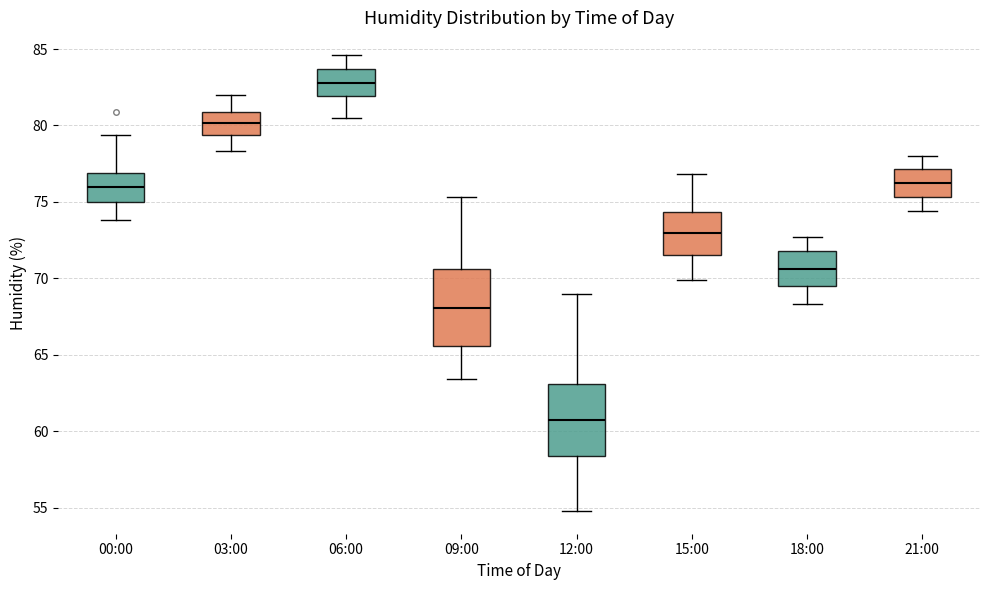

Which box's median line is the highest?

06:00